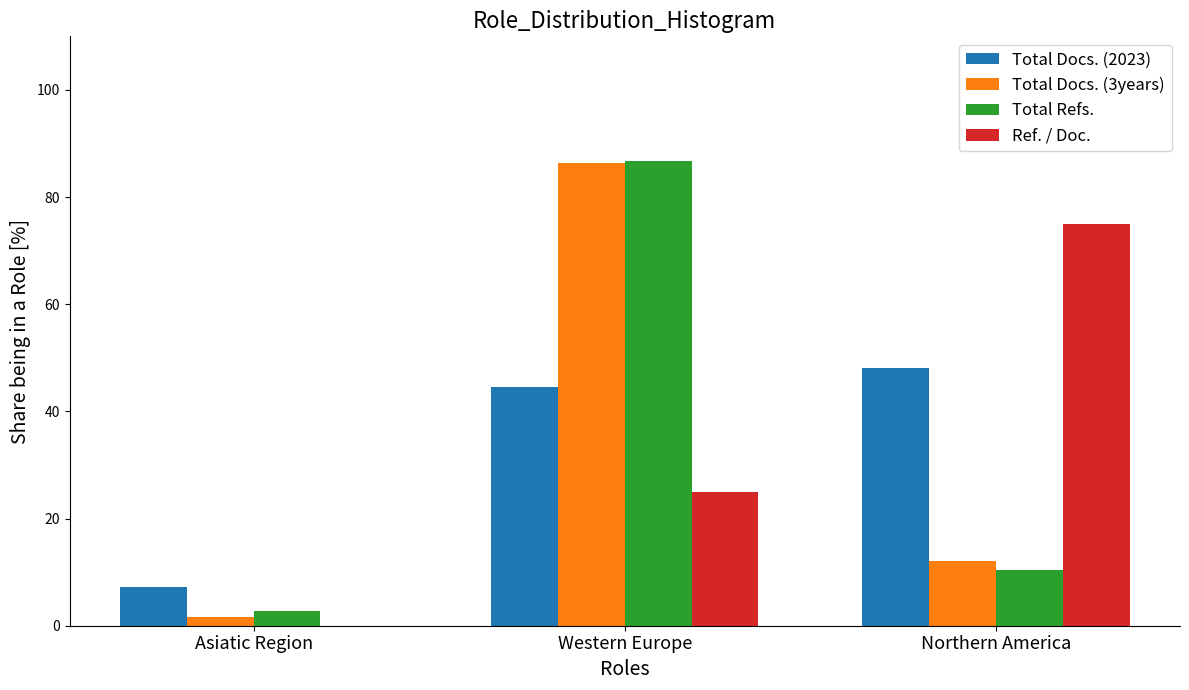

What is the approximate value of Total Refs. at Northern America?

10.5